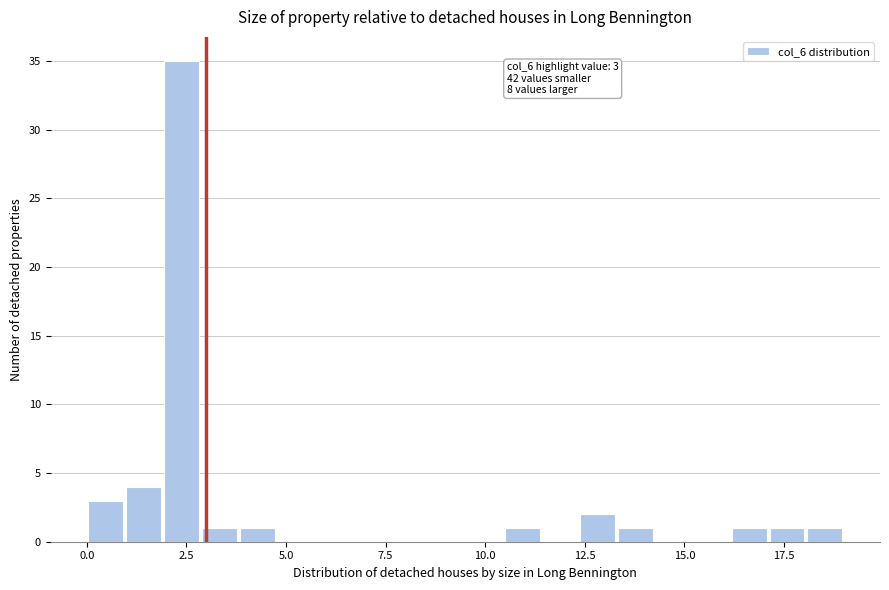

Read against the x-axis, roughly where is the centre of the tallest bar?

2.5